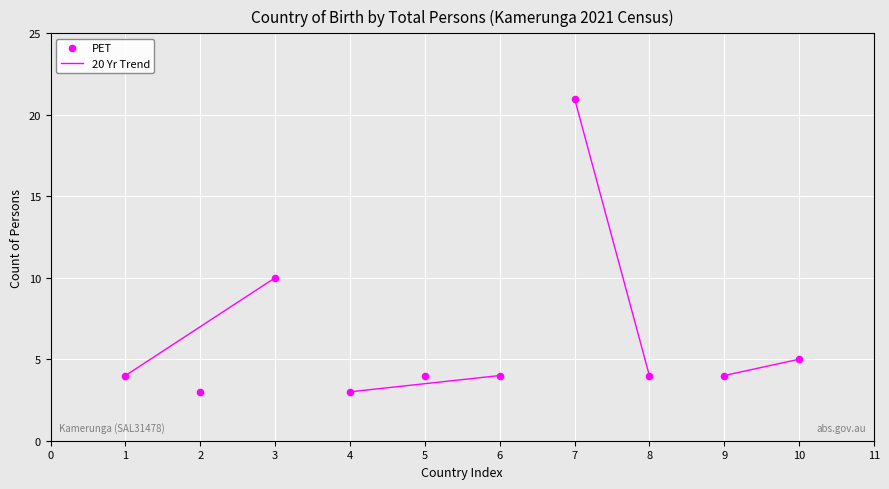

What is the range of X values (max minus min)?

9